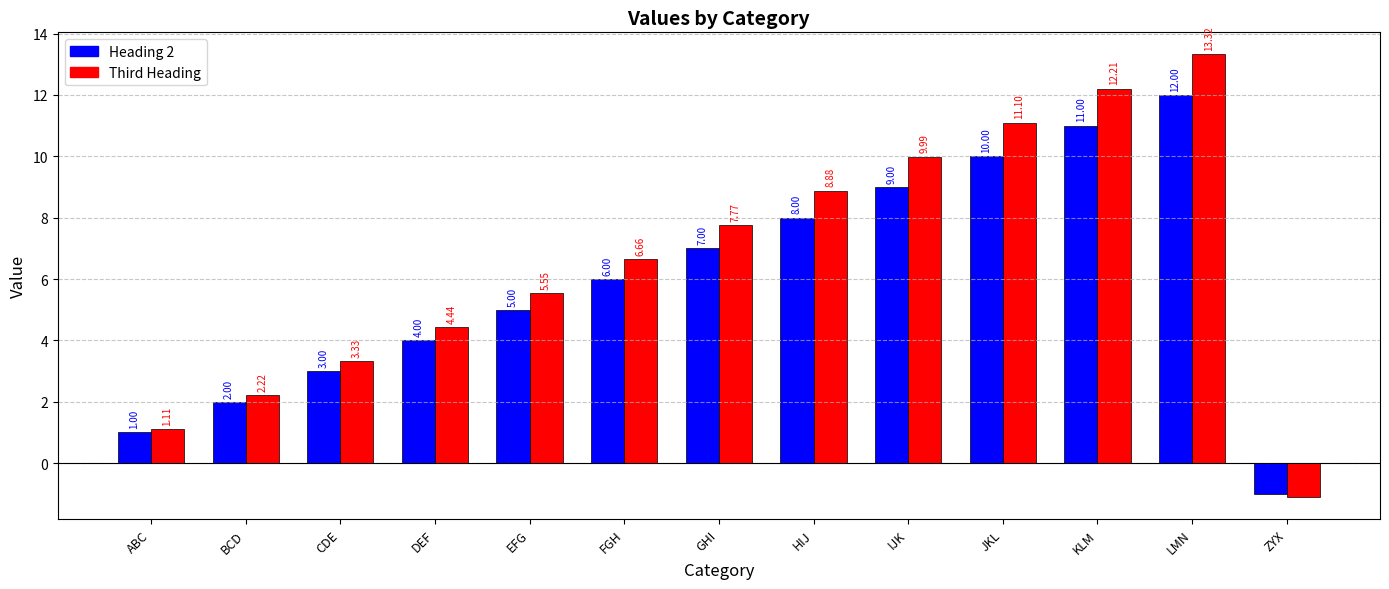

At which category does the chart reach its peak across all series?

LMN